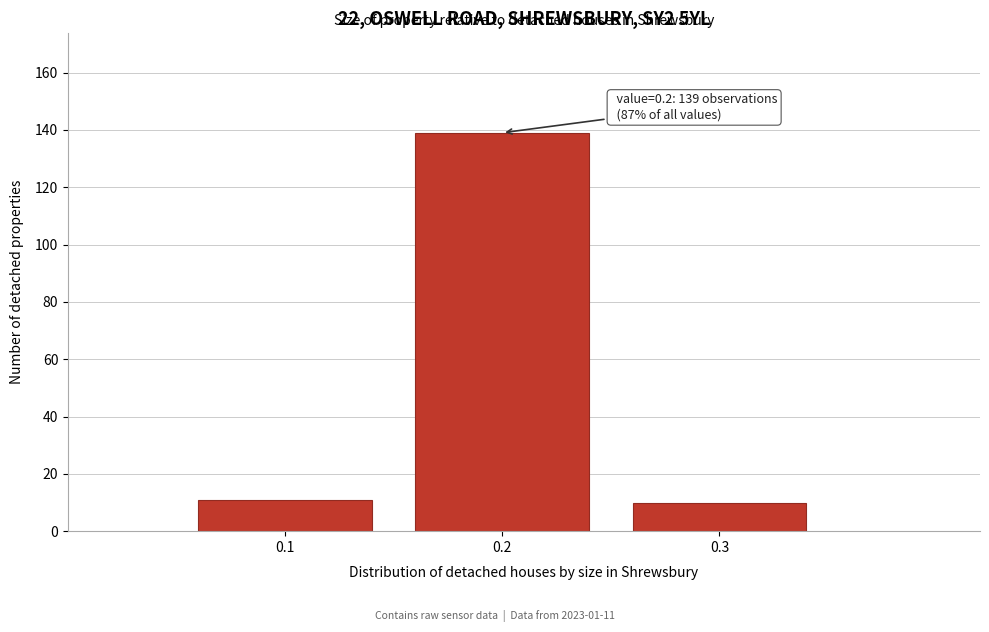

Over which range of the x-axis is the bar tallest?

0.15 to 0.25